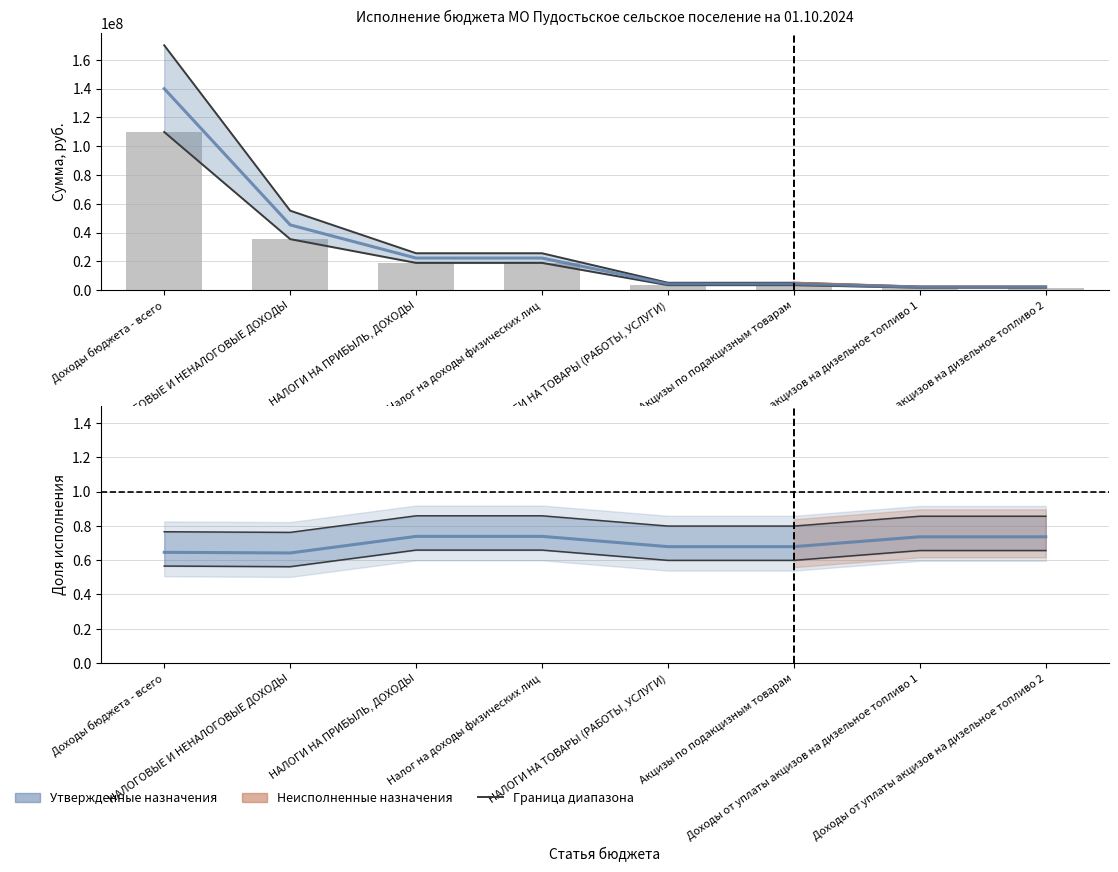

What is the value of the Доля исполнения bar at the 6th from the left?

0.7